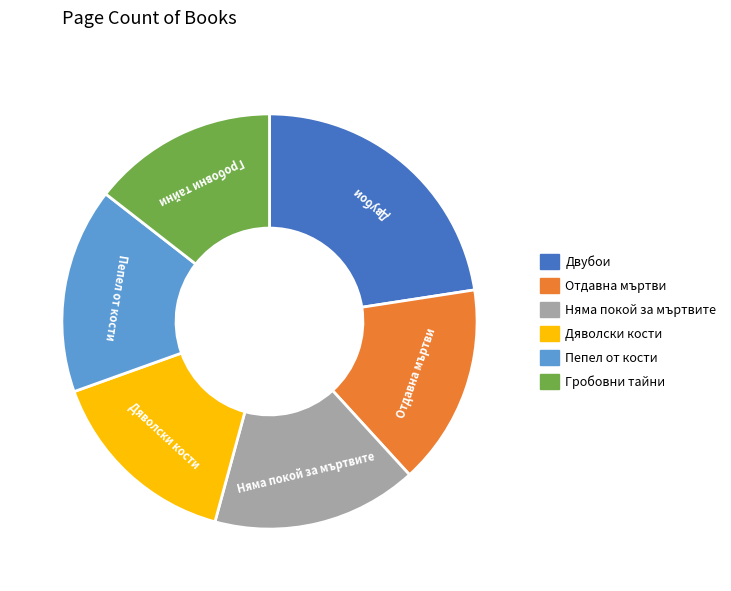

The Дяволски кости slice represents 15% of the pie. True or false?

True